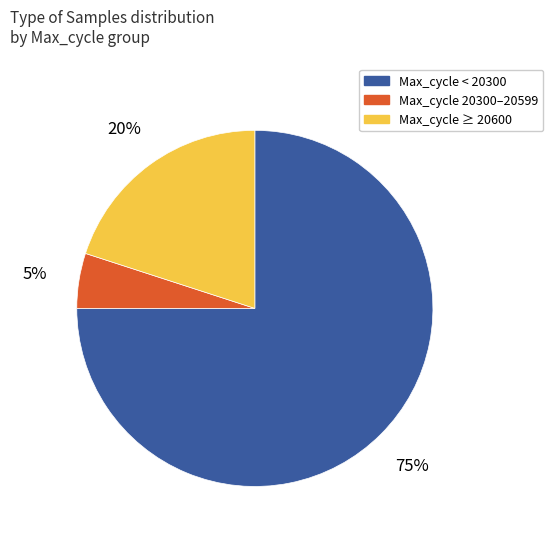

To the nearest percent, what is the average slice percentage?

33%